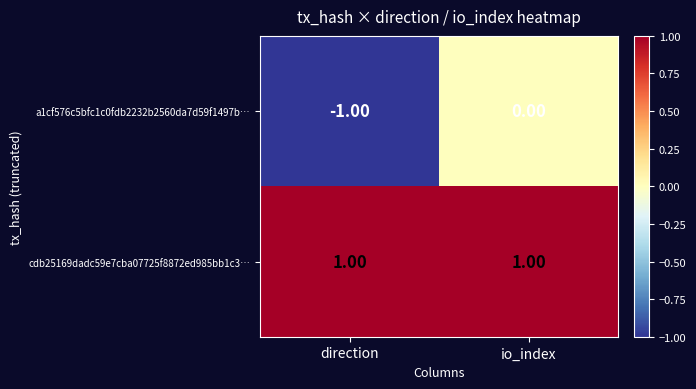

List the series in order of their overall mean, lowest first.

a1cf576c5bfc1c0fdb2232b2560da7d59f1497b…, cdb25169dadc59e7cba07725f8872ed985bb1c3…